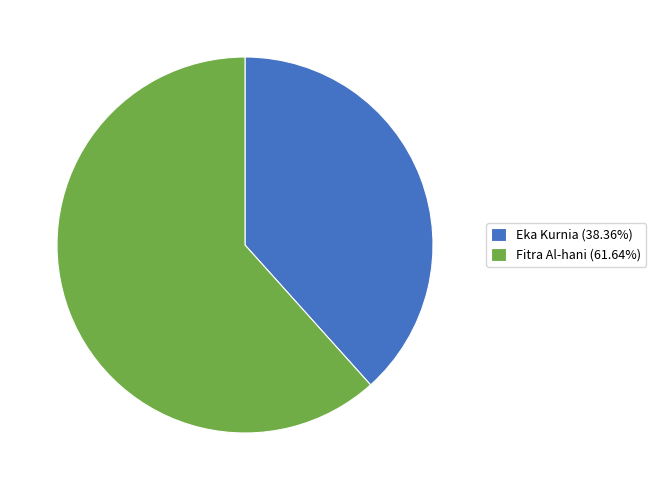

Is Eka Kurnia the majority of the pie?

No